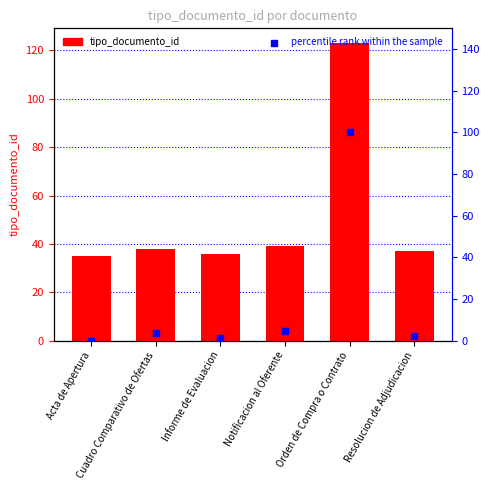

What is the total value across all series at Notificacion al Oferente?

43.5